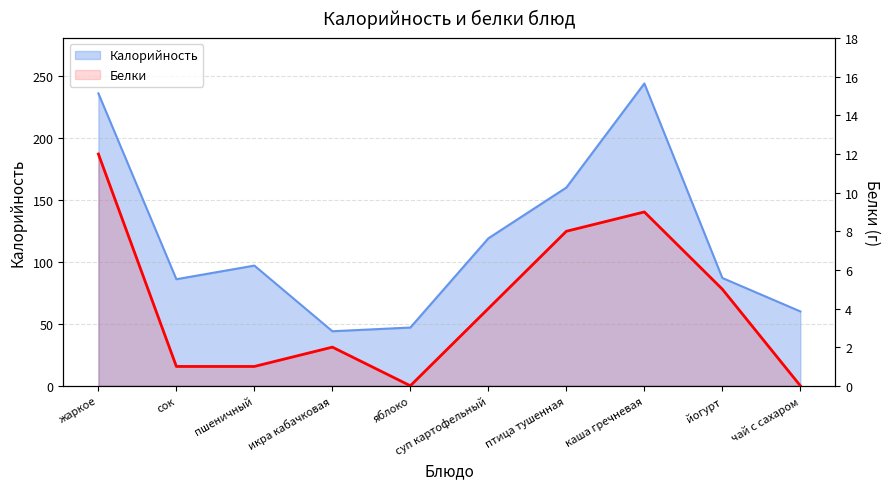

What is the lowest value of the Калорийность series?

44